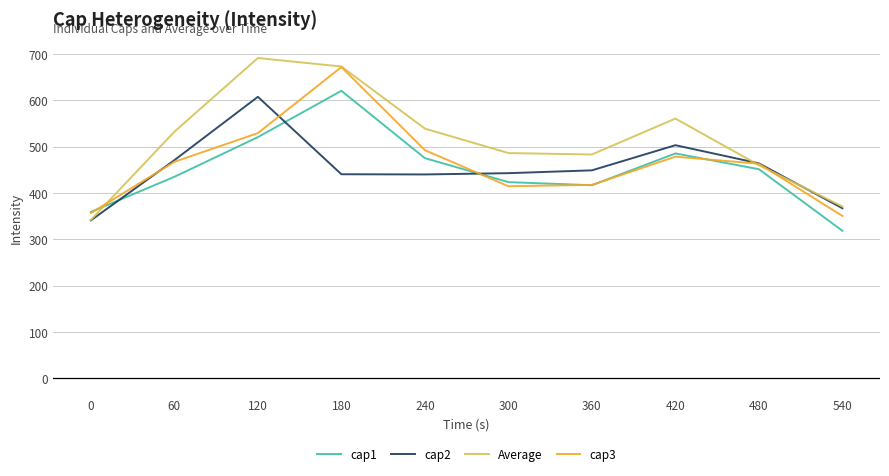

Where is the first local maximum for Average?

120